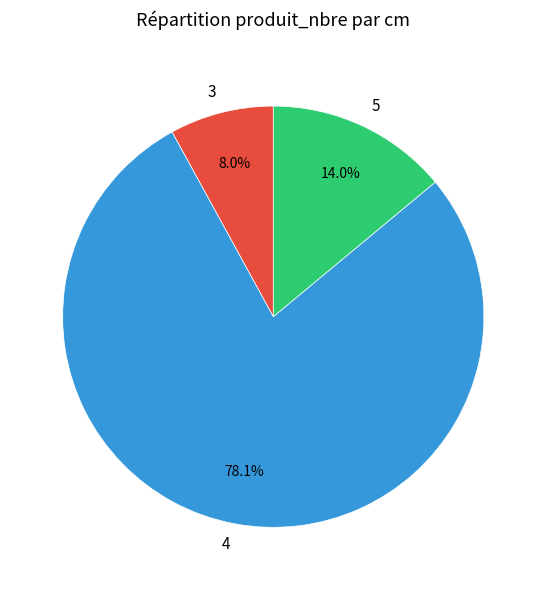

Combined, what portion of the pie is 5 and 4?

92.0%